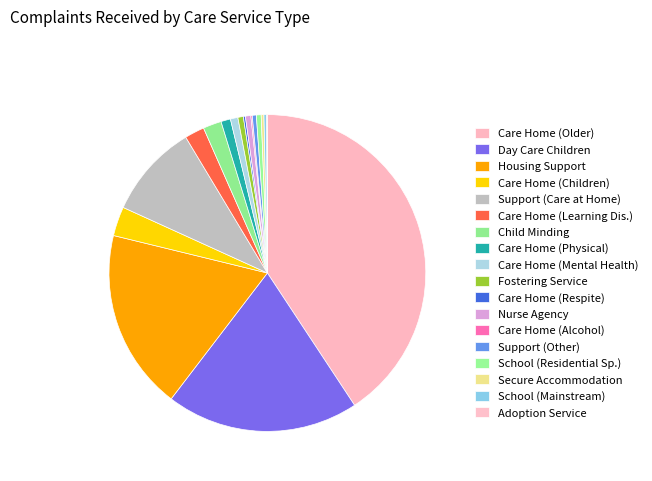

Rank the categories by value from highest to lowest.

Care Home Service (Older People), Day Care of Children, Housing Support Service, Support Service (Care at Home), Care Home Service (Children & Young People), Care Home Service (Learning Disabilities), Child Minding, Care Home Service (Physical and Sensory Impairment), Care Home Service (Mental Health Problems), Fostering Service, Nurse Agency, School Care Accommodation (Residential Special), Support Service (Other), Secure Accommodation Service, School Care Accommodation (Mainstream), Care Home Service (Respite Care), Care Home Service (Alcohol & Drug), Adoption Service